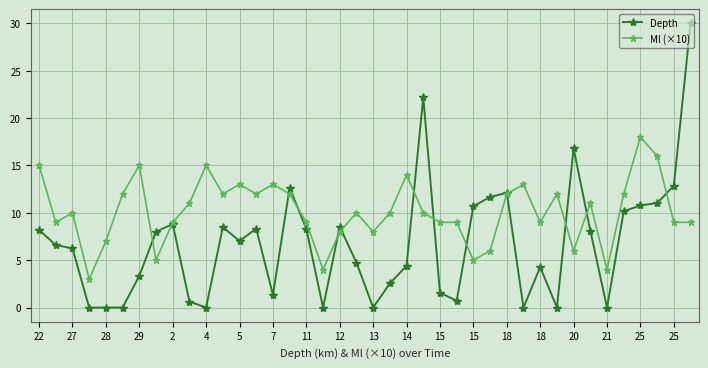

Which series has the widest spread of values?

Depth